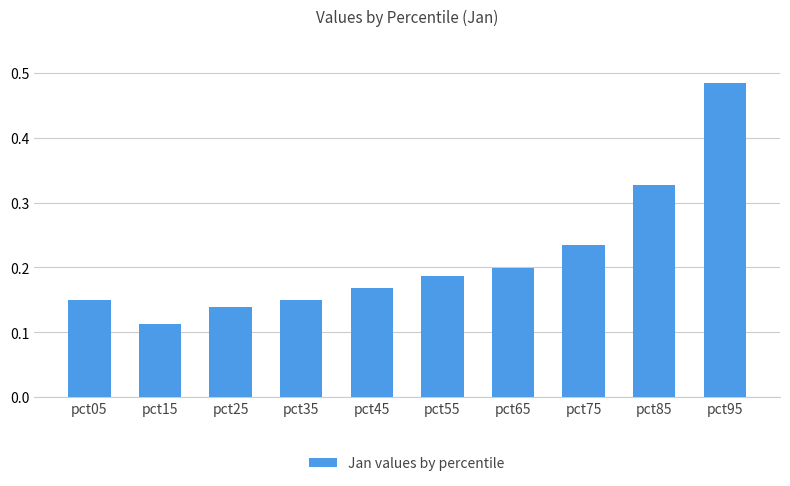

Which has a higher value, pct95 or pct55?

pct95